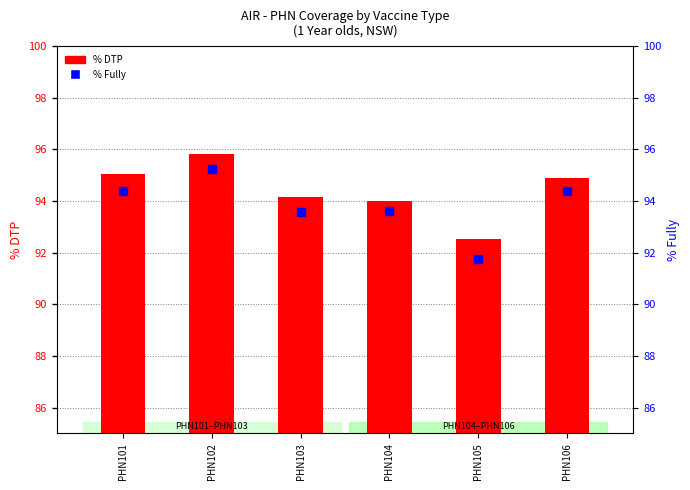

At which category is the sum across all series the highest?

PHN102